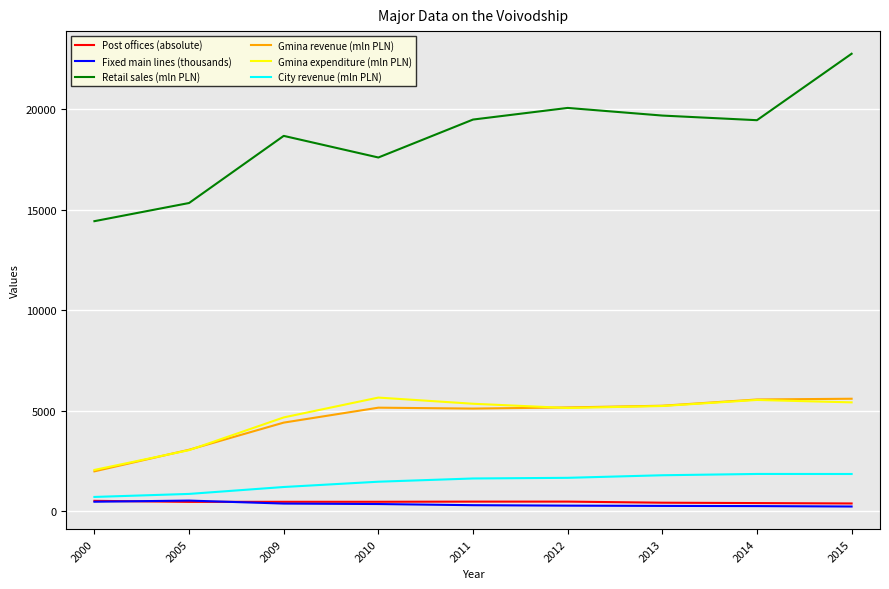

Where does the City revenue (mln PLN) series first go above 1632?

2011